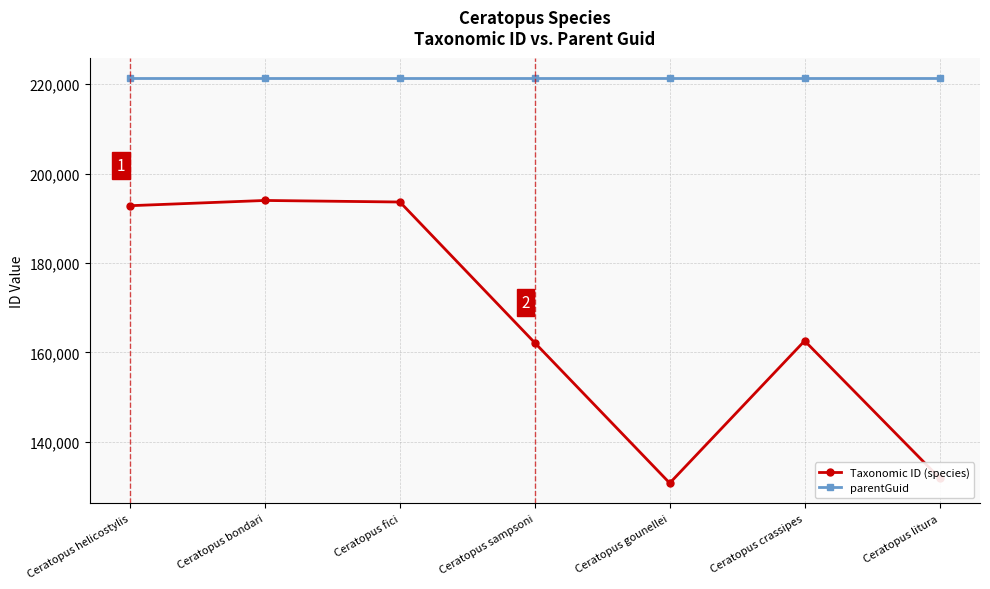

True or false: Taxonomic ID (species) and parentGuid intersect in this chart.

False